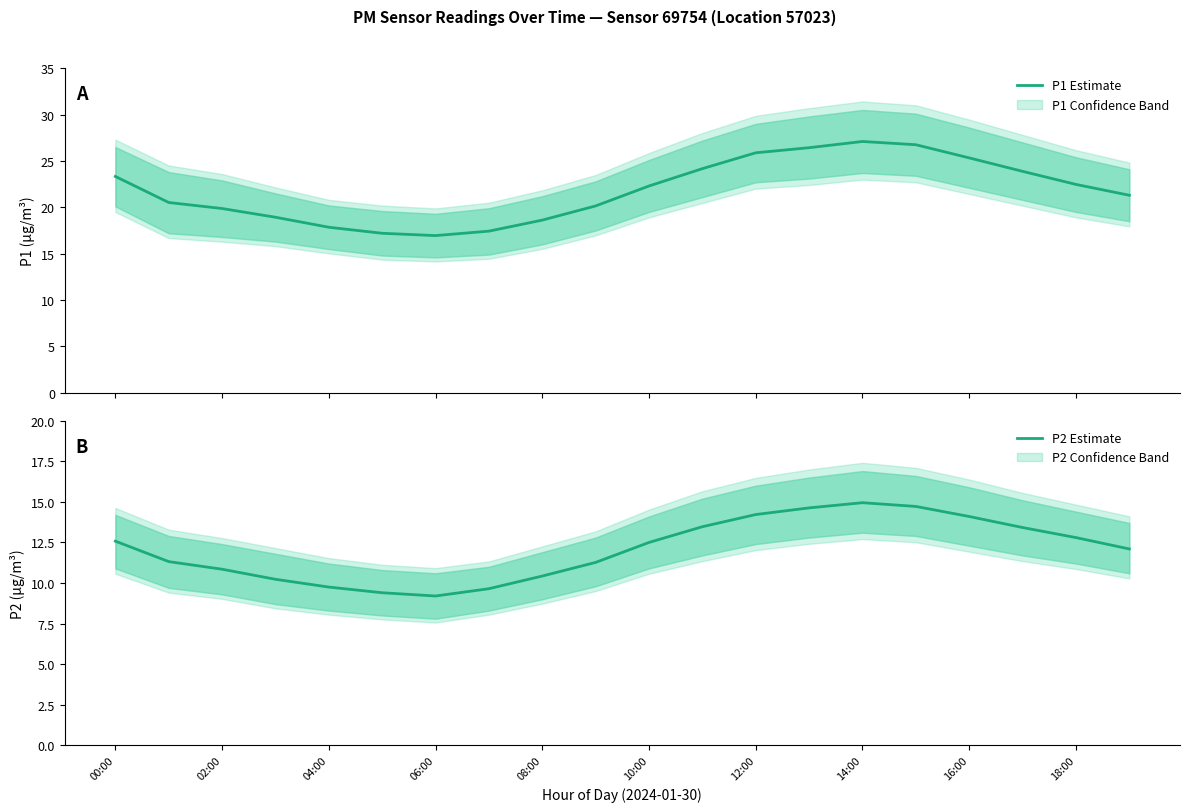

The value of P2 Estimate at 08:00 is 5.4. True or false?

False